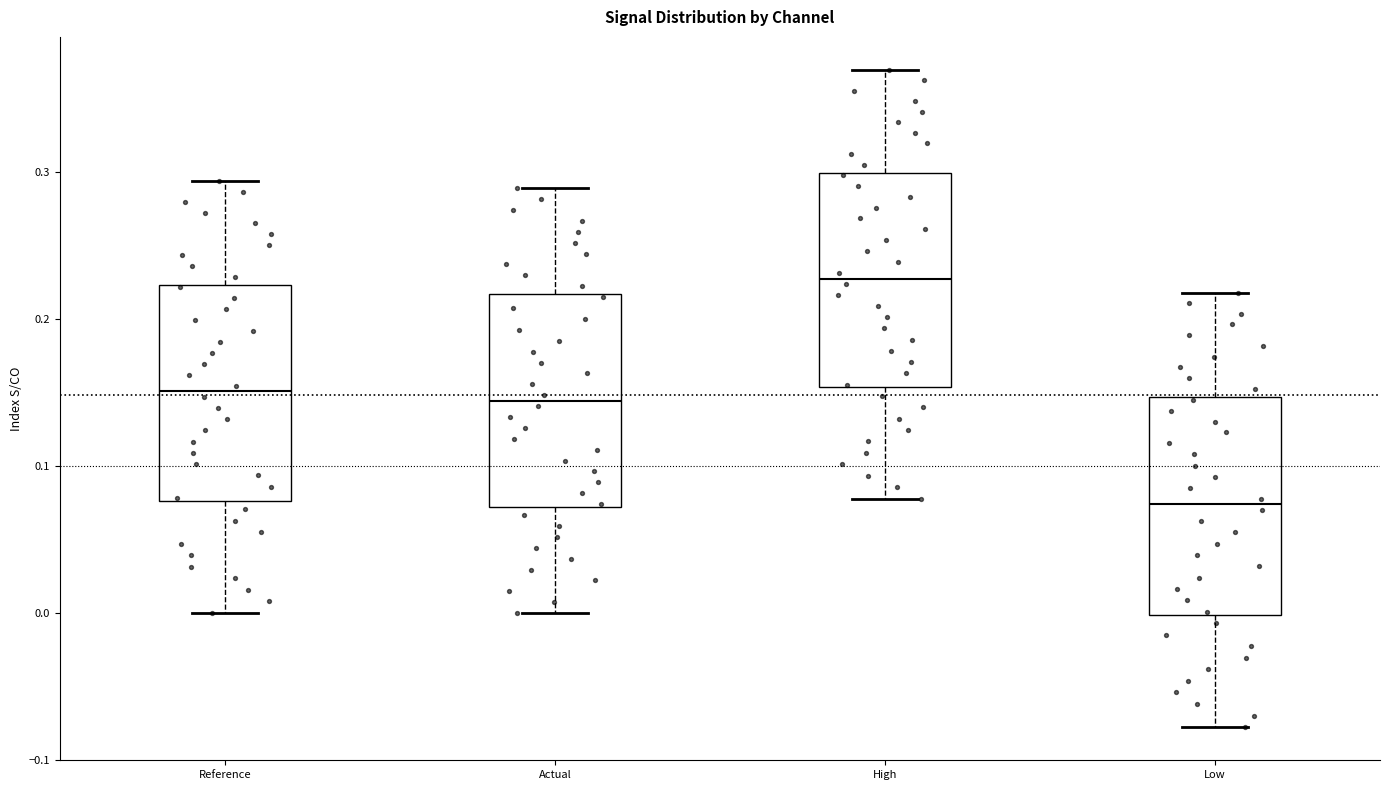

Reading left to right, transcribe this box plot: for each box, give where its median line is, the range the box spans, and where its two whiskers end, as read against the y-axis. The values are not printed on the chart, so give them approximately, as read against the axis.

Reference: median 0.15, box 0.08 to 0.22, whiskers 0.00 to 0.29
Actual: median 0.14, box 0.07 to 0.22, whiskers 0.00 to 0.29
High: median 0.23, box 0.15 to 0.30, whiskers 0.08 to 0.37
Low: median 0.07, box 0.00 to 0.15, whiskers -0.08 to 0.22